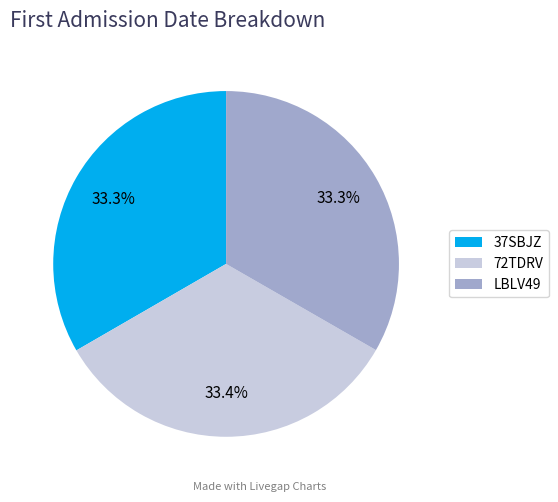

What percentage do 72TDRV and 37SBJZ together represent?

66.7%